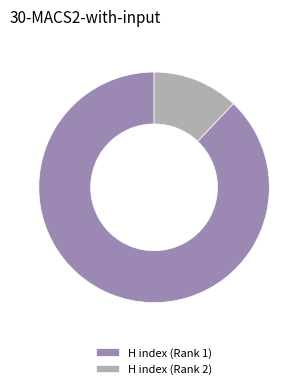

Rank the categories by value from lowest to highest.

H index (Rank 2), H index (Rank 1)